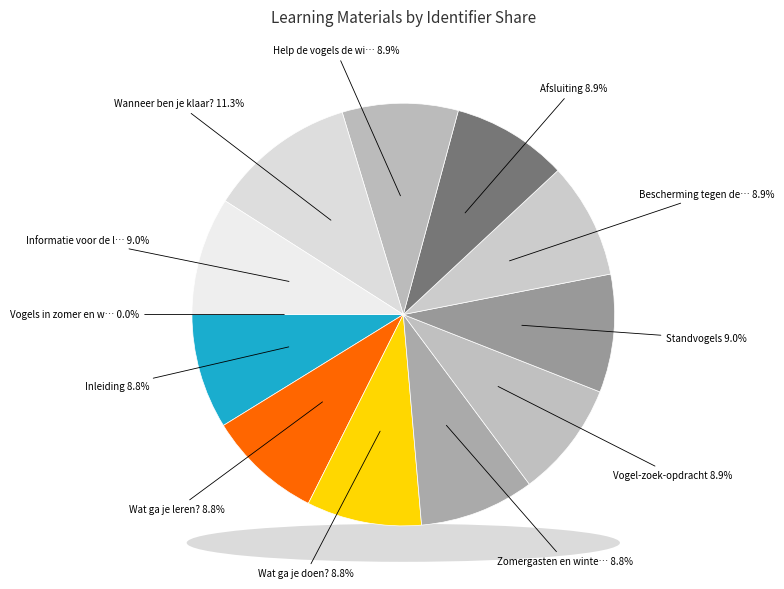

Count the number of slices in the pie.

12